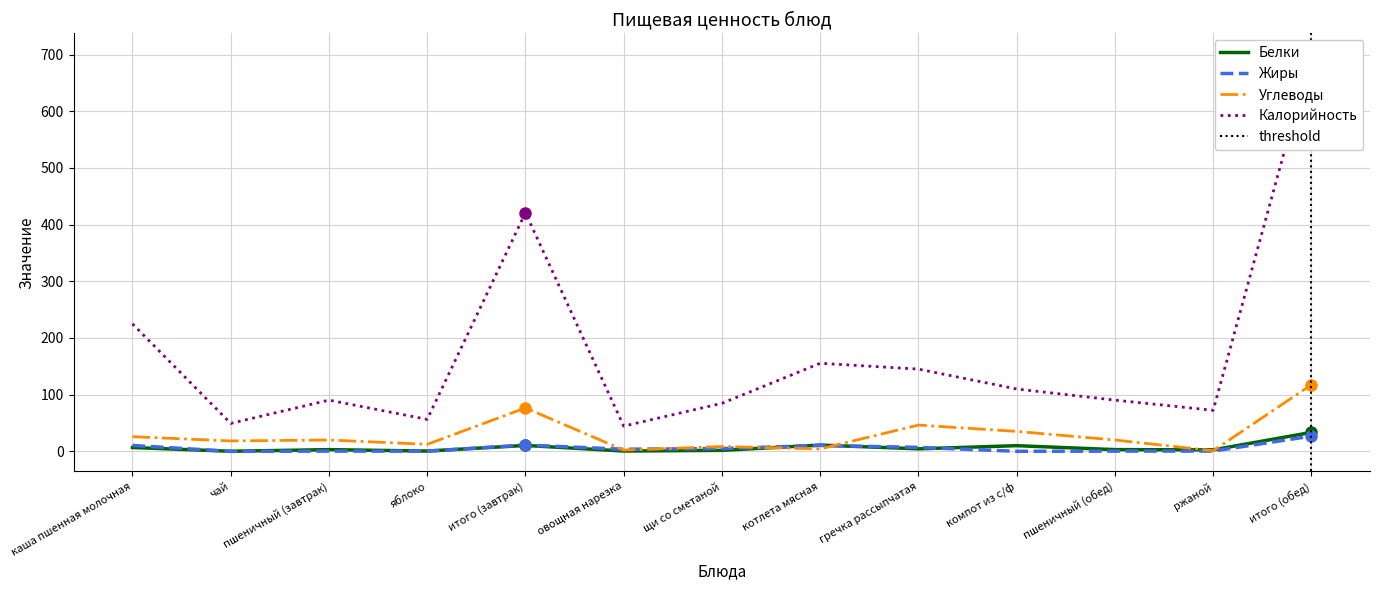

Reading left to right, list all the values displayed in this chart.

Белки: каша пшенная молочная=6.8	чай=0.1	пшеничный (завтрак)=3.0	яблоко=0.5	итого (завтрак)=10.4	овощная нарезка=0.6	щи со сметаной=1.8	котлета мясная=11.1	гречка рассыпчатая=4.4	компот из с/ф=10.0	пшеничный (обед)=3.0	ржаной=2.6	итого (обед)=33.5
Жиры: каша пшенная молочная=10.4	чай=0.0	пшеничный (завтрак)=0.4	яблоко=0.4	итого (завтрак)=11.1	овощная нарезка=3.7	щи со сметаной=4.9	котлета мясная=10.4	гречка рассыпчатая=7.0	компот из с/ф=0.1	пшеничный (обед)=0.4	ржаной=0.5	итого (обед)=26.9
Углеводы: каша пшенная молочная=25.9	чай=18.4	пшеничный (завтрак)=20.0	яблоко=12.4	итого (завтрак)=76.6	овощная нарезка=2.2	щи со сметаной=8.5	котлета мясная=4.3	гречка рассыпчатая=46.3	компот из с/ф=35.2	пшеничный (обед)=20.0	ржаной=1.1	итого (обед)=117.6
Калорийность: каша пшенная молочная=224.9	чай=49.3	пшеничный (завтрак)=90.4	яблоко=56.4	итого (завтрак)=421.0	овощная нарезка=44.5	щи со сметаной=84.8	котлета мясная=155.4	гречка рассыпчатая=145.1	компот из с/ф=110.0	пшеничный (обед)=90.4	ржаной=72.4	итого (обед)=702.6